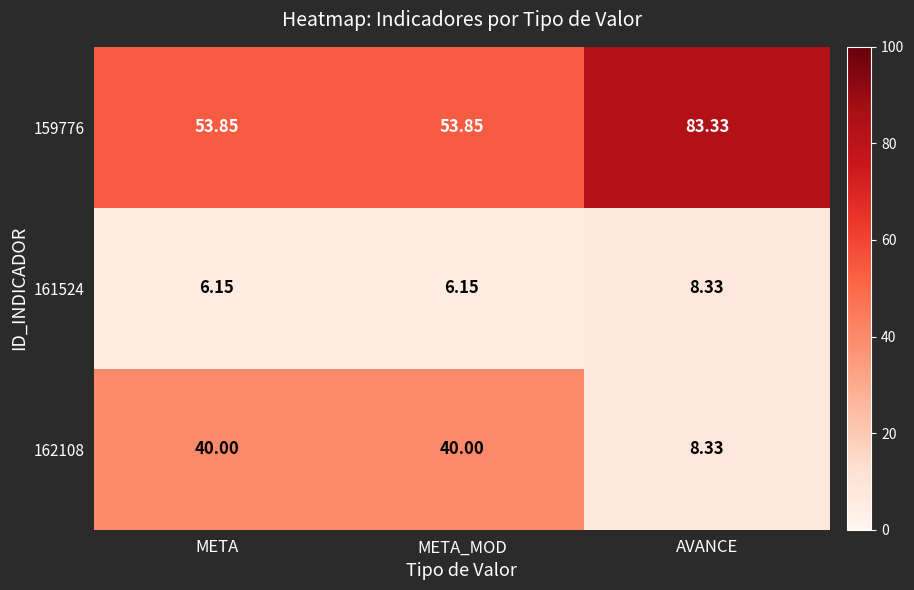

Rank the series by their maximum value, from highest to lowest.

159776, 162108, 161524